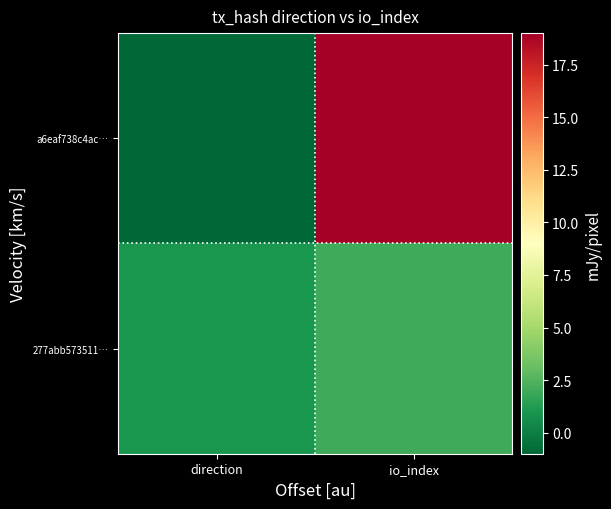

At how many categories does at least one series exceed 14?

1